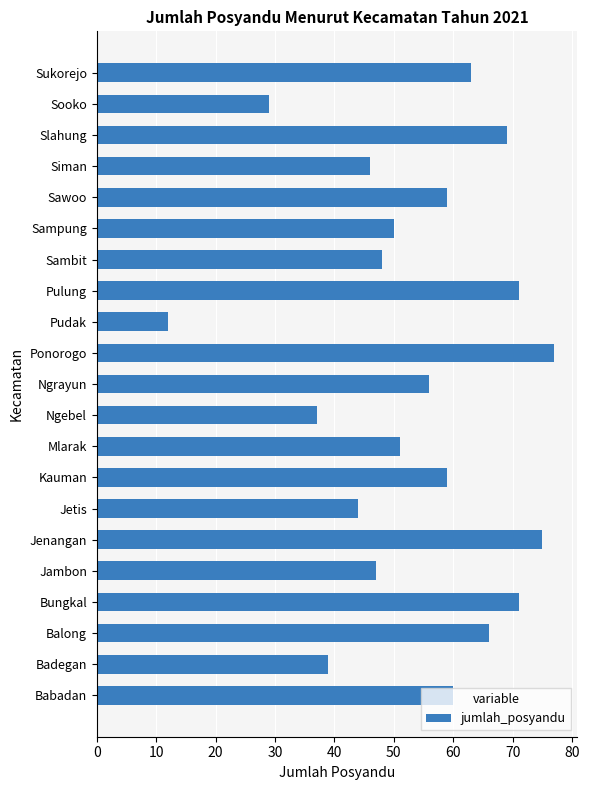

The chart shows a value of 39 at Badegan. True or false?

True